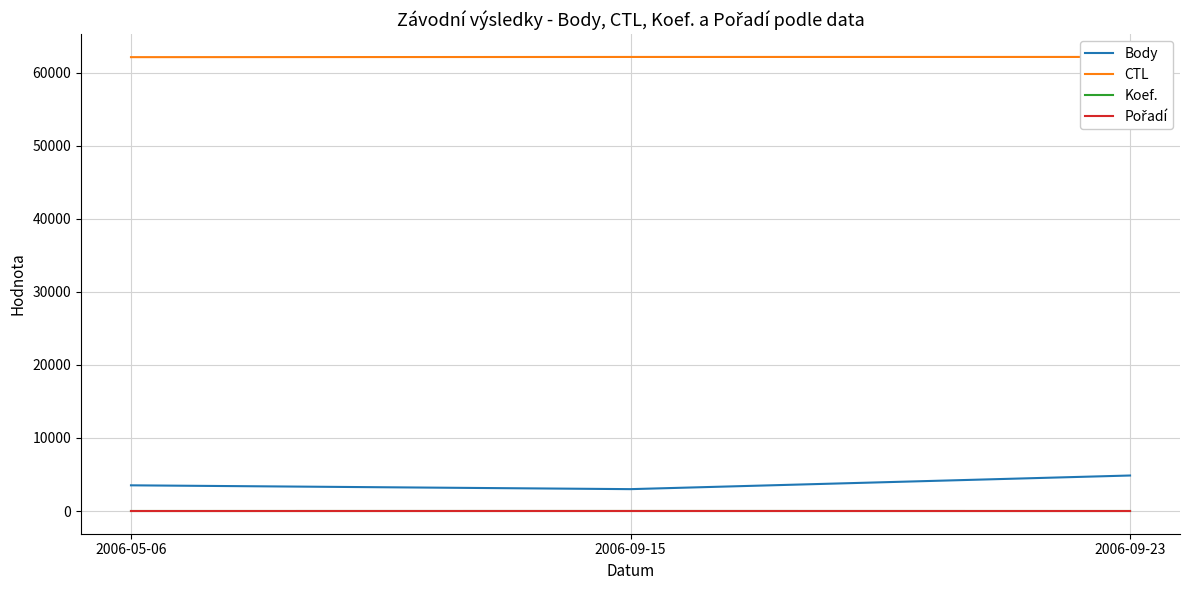

Is it true that Body equals 4860 at 2006-09-23?

True